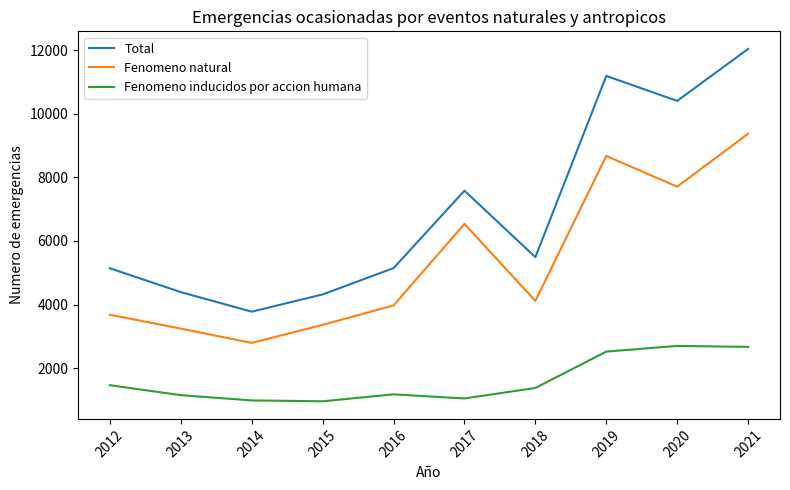

At which category is the sum across all series the highest?

2021